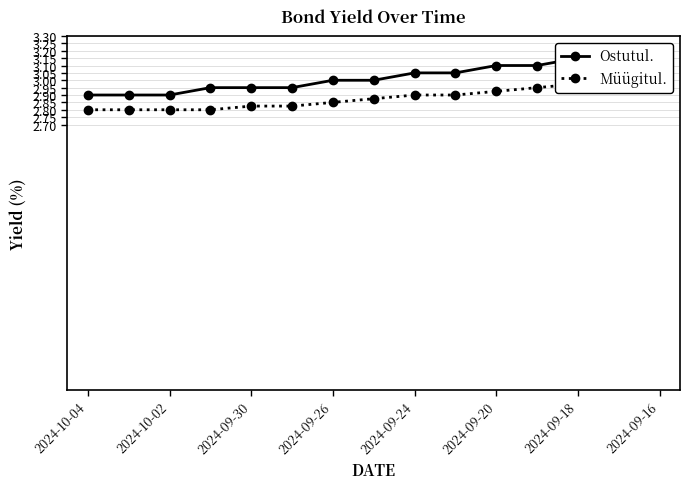

Does the chart have visible grid lines?

Yes